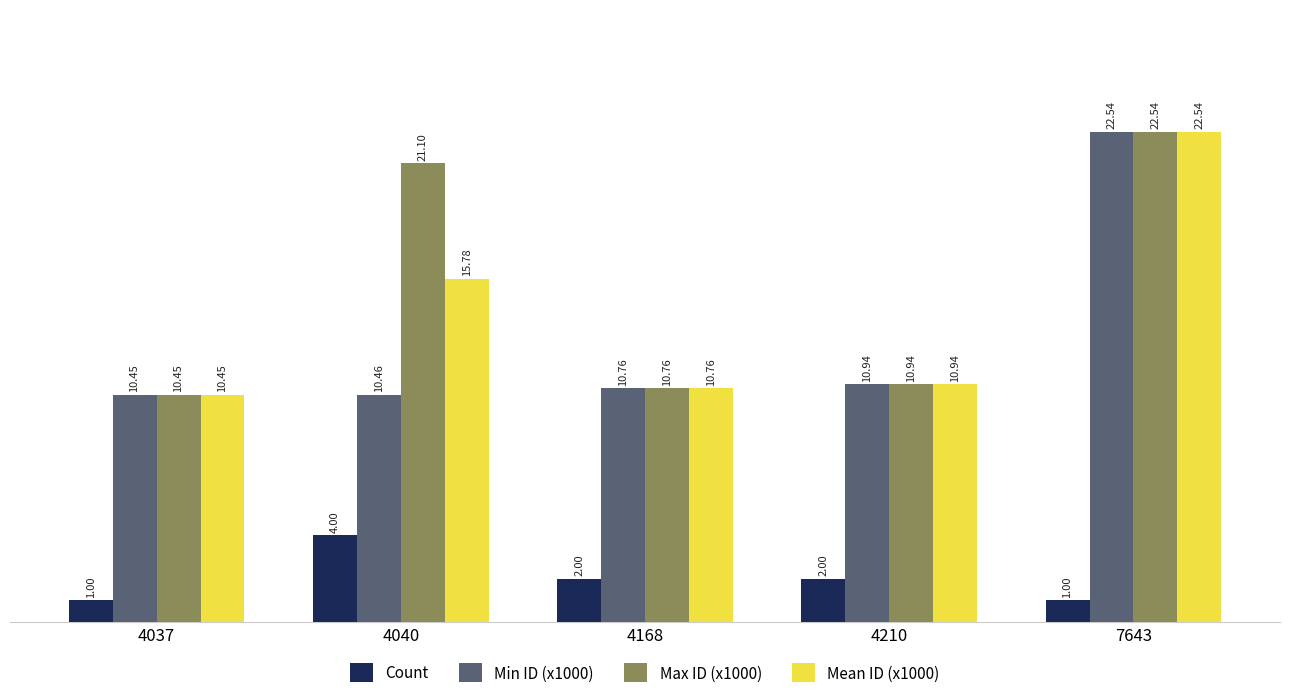

At which category is the sum across all series the highest?

7643